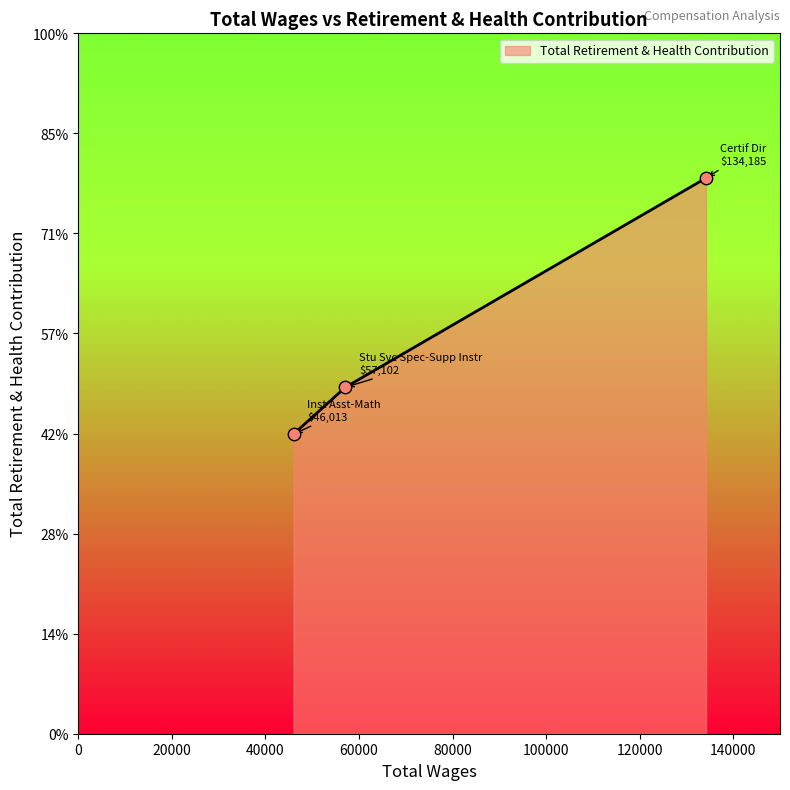

Does the chart have visible grid lines?

No